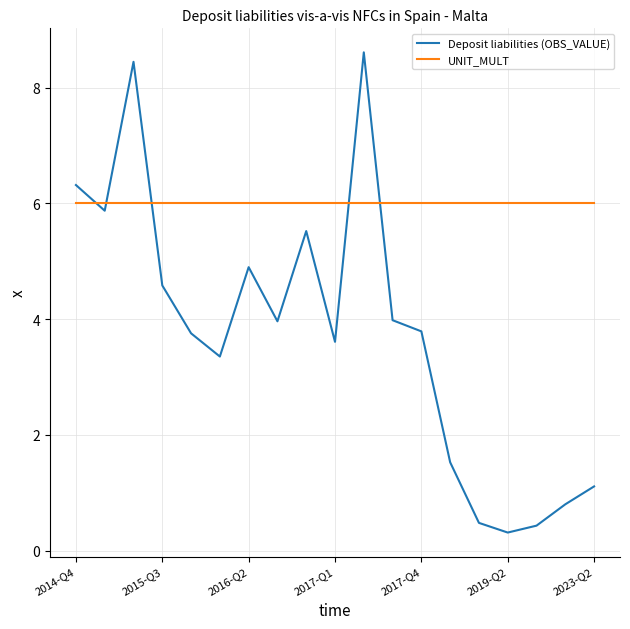

What is the minimum value for Deposit liabilities (OBS_VALUE)?

0.3